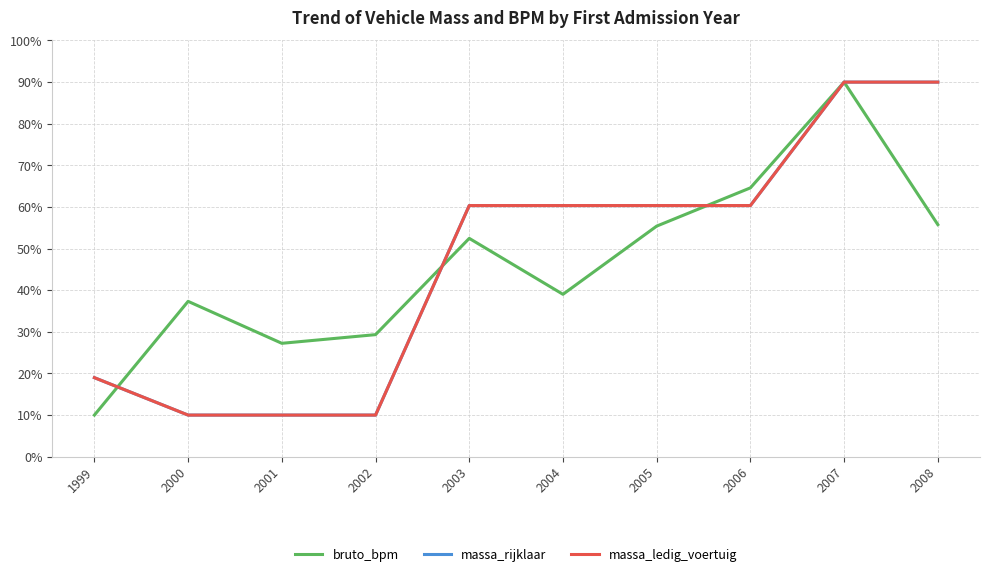

At which category is the sum across all series the highest?

2007